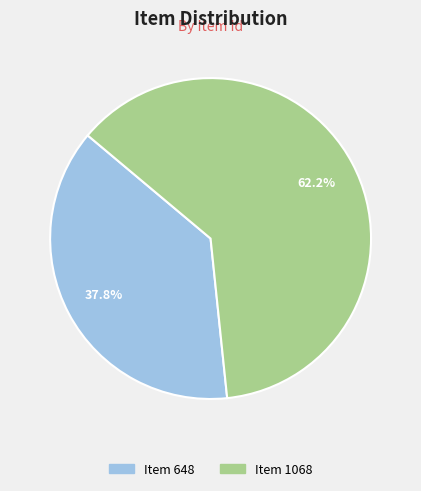

True or false: Item 1068 accounts for 62% of the total.

True